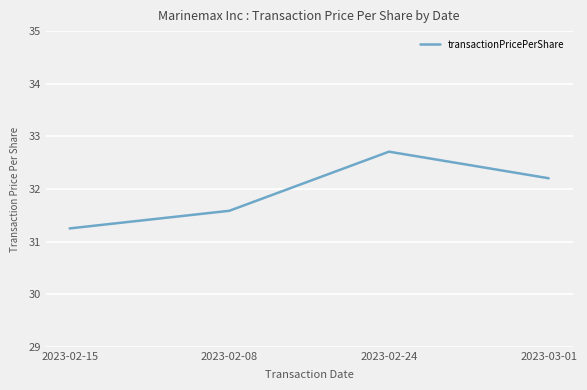

Rank the categories by value from lowest to highest.

2023-02-15, 2023-02-08, 2023-03-01, 2023-02-24